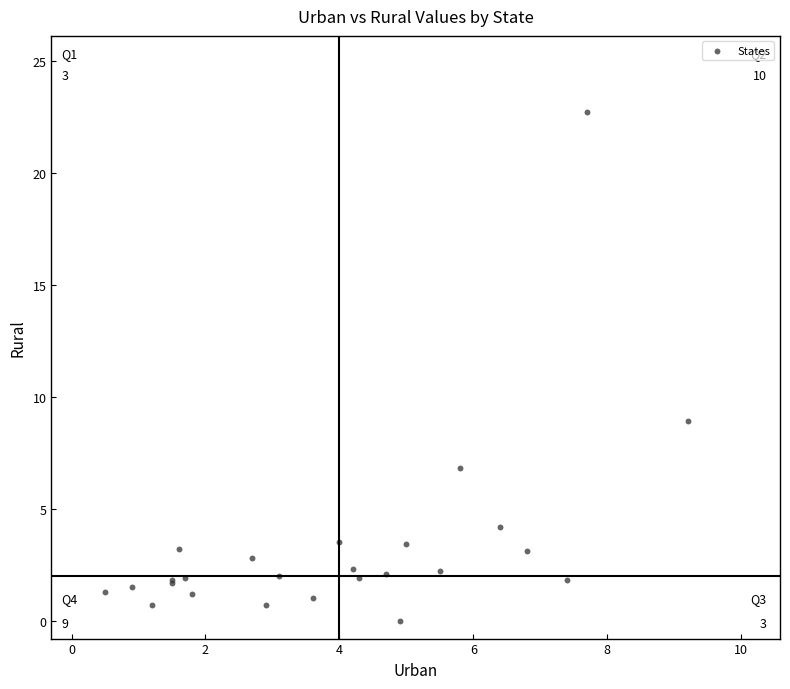

What Y value in the scatter plot is closest to 11?

8.9